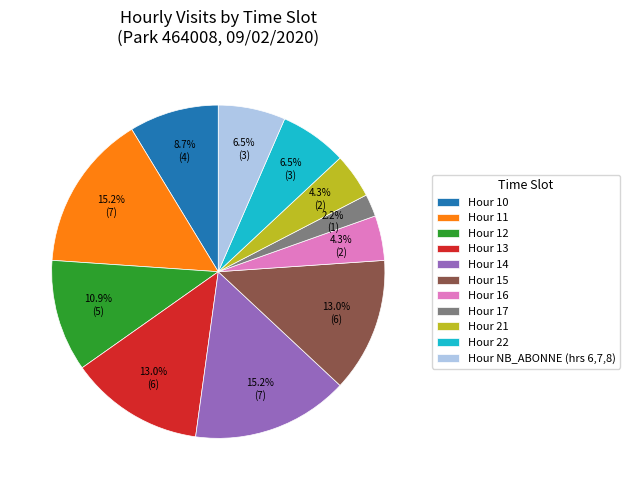

What is the smallest slice in the pie chart?

Hour 17